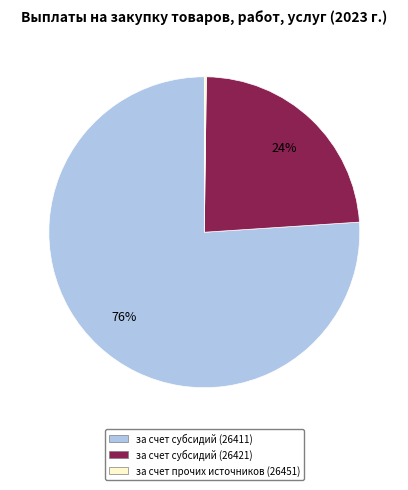

Which category has the biggest portion of the pie?

за счет субсидий (26411)